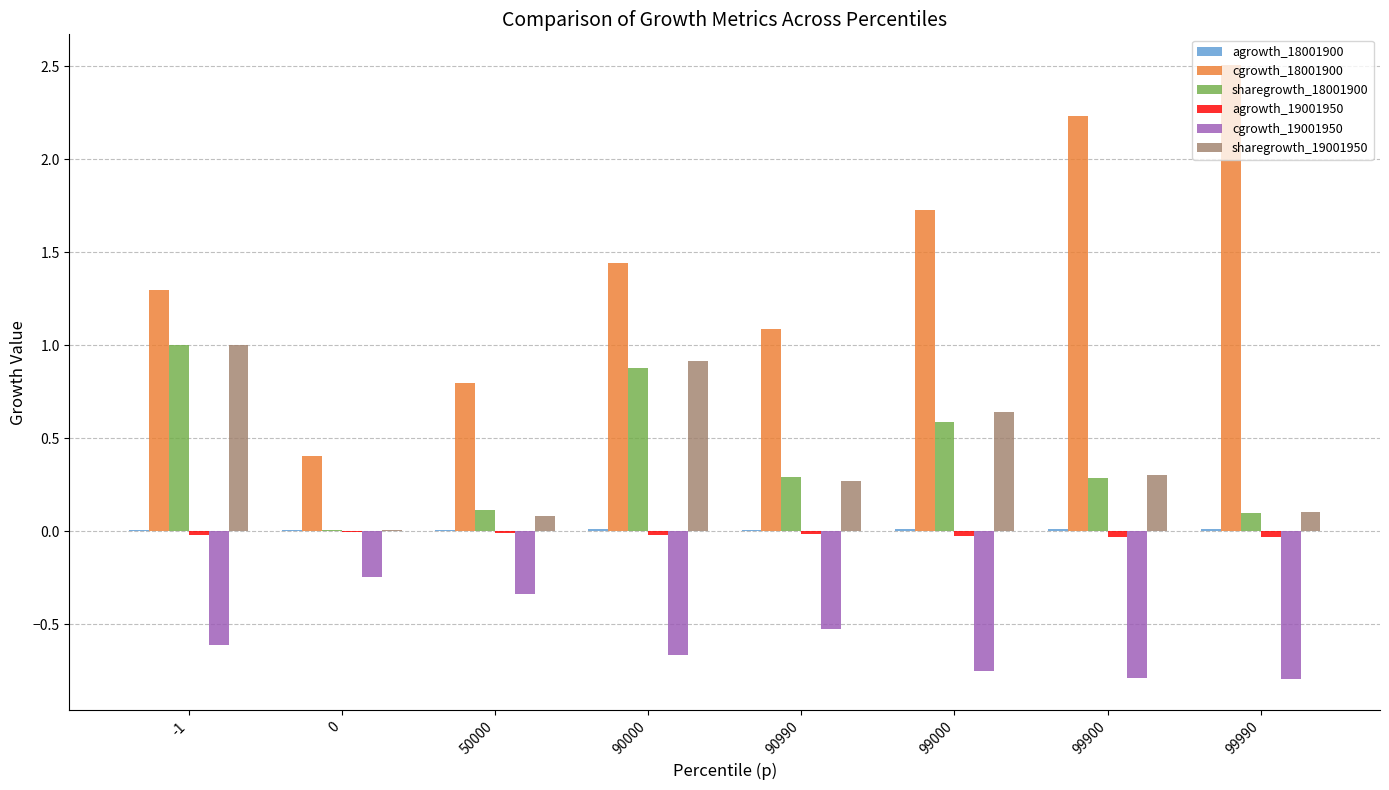

Which series changed the most between 50000 and 99900?

cgrowth_18001900